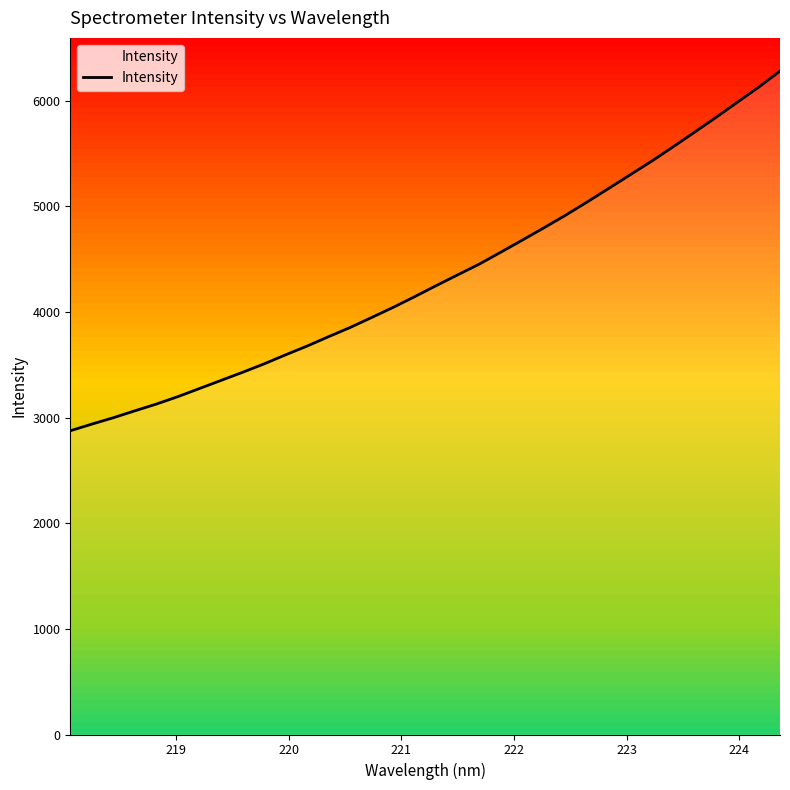

How many data points are above 4248?

17